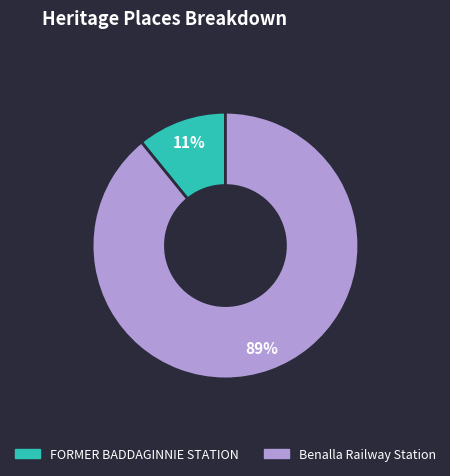

To the nearest percent, what is the difference between the Benalla Railway Station and FORMER BADDAGINNIE STATION slice percentages?

78%